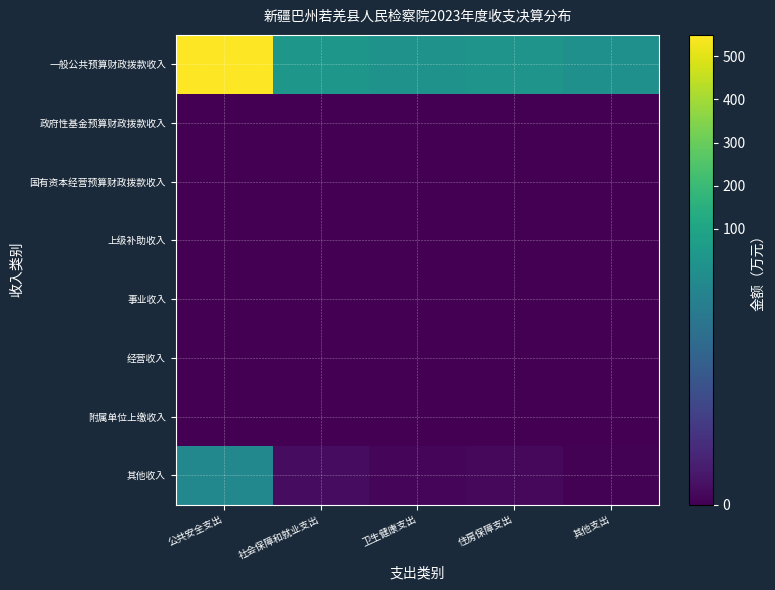

What is the difference between the highest and lowest values at 其他支出?

5.9